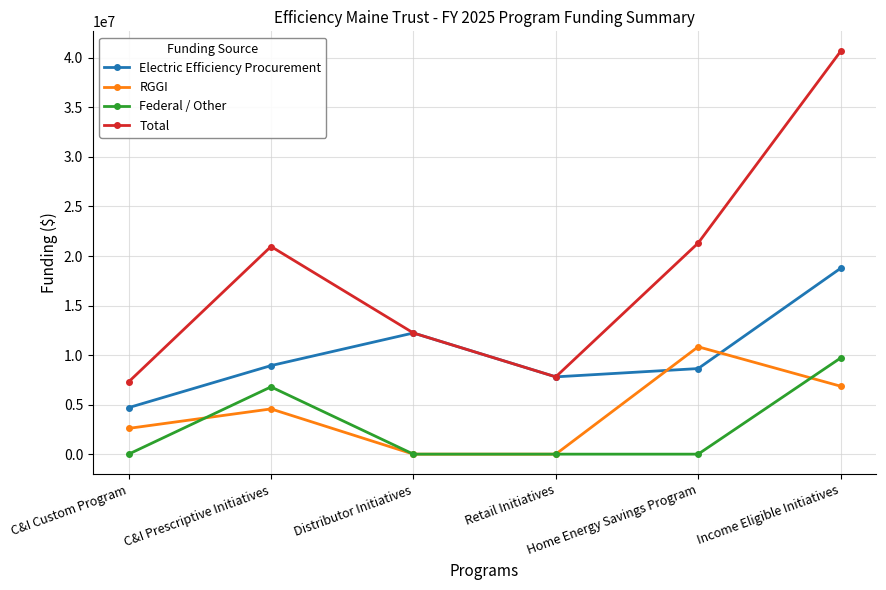

Between which two adjacent categories do RGGI and Electric Efficiency Procurement first intersect?

Retail Initiatives and Home Energy Savings Program